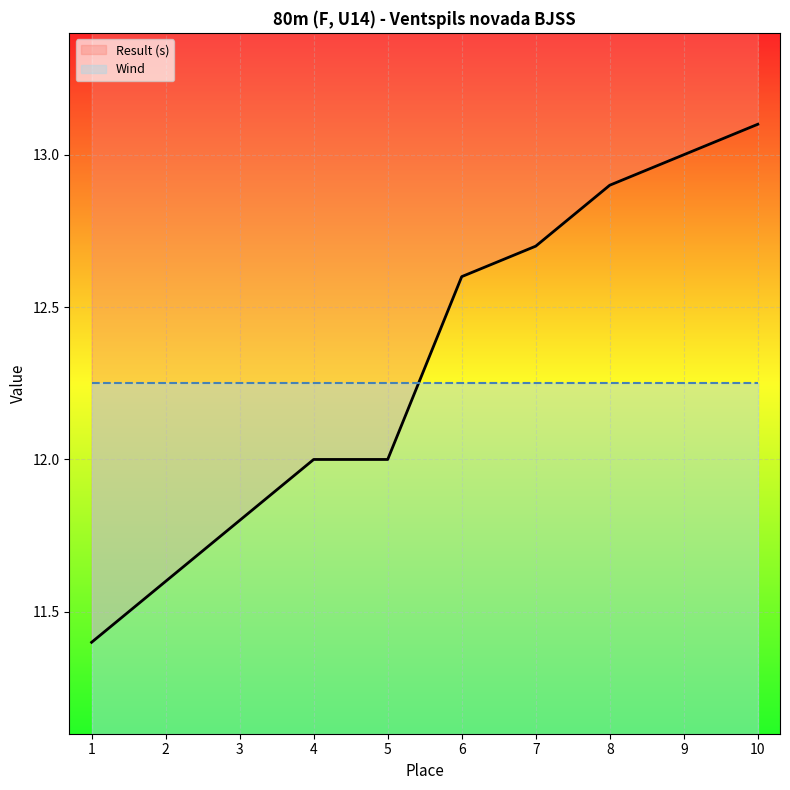

At which label is Wind closest to 12?

1